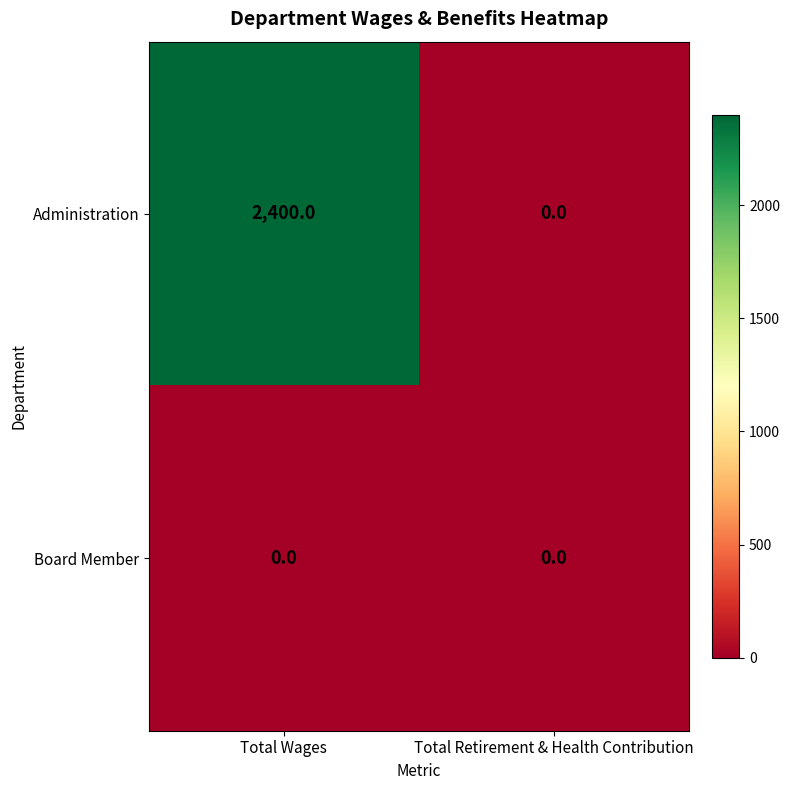

Which series has the largest total across all categories?

Administration